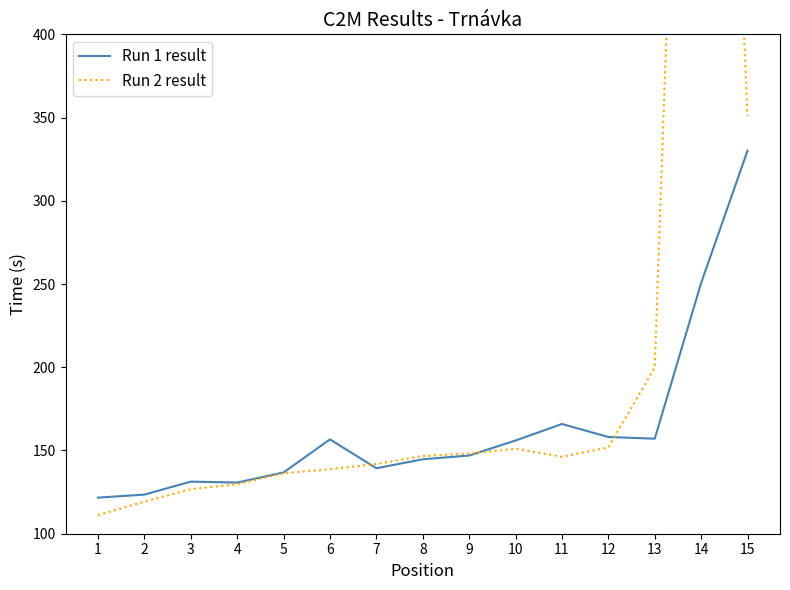

How many times do Run 2 result and Run 1 result cross each other?

3